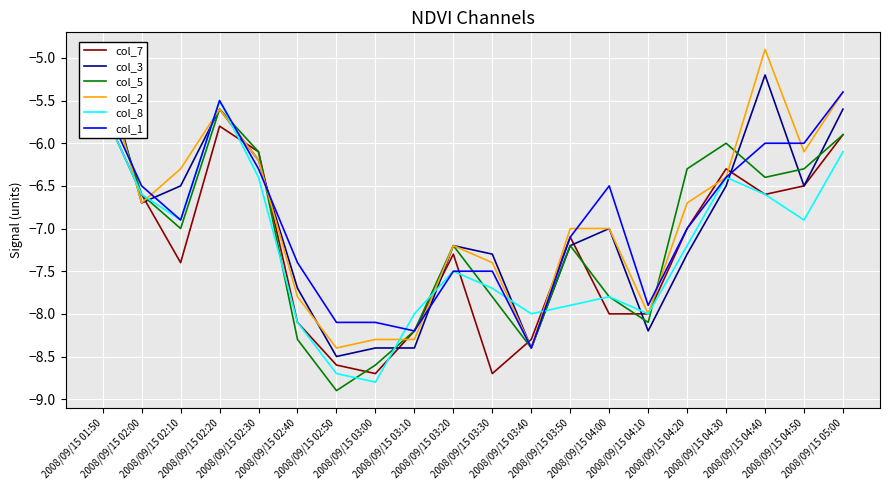

The value of col_5 at 2008/09/15 03:40 is -12.8. True or false?

False